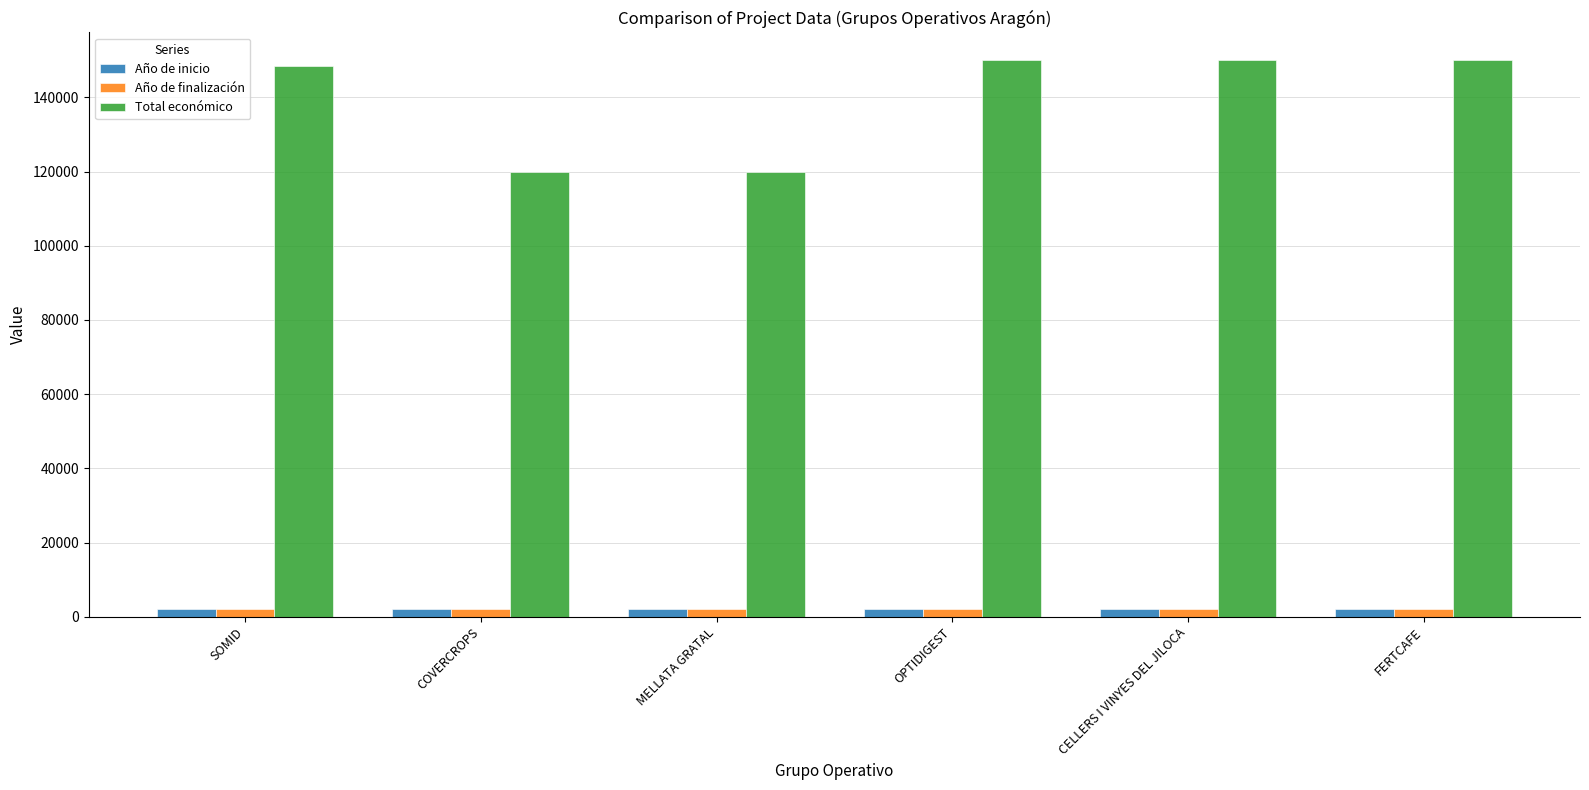

What is the maximum value for Total económico?

150000